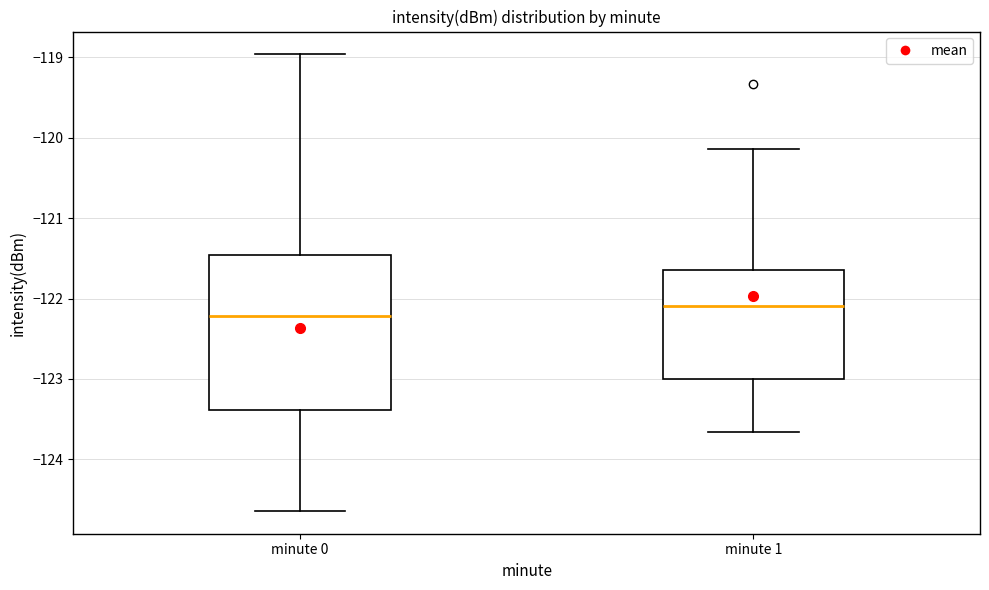

Where does the upper whisker of the box for minute 0 end on the y-axis? The values are not printed on the chart, so give them approximately, as read against the axis.

-119.0